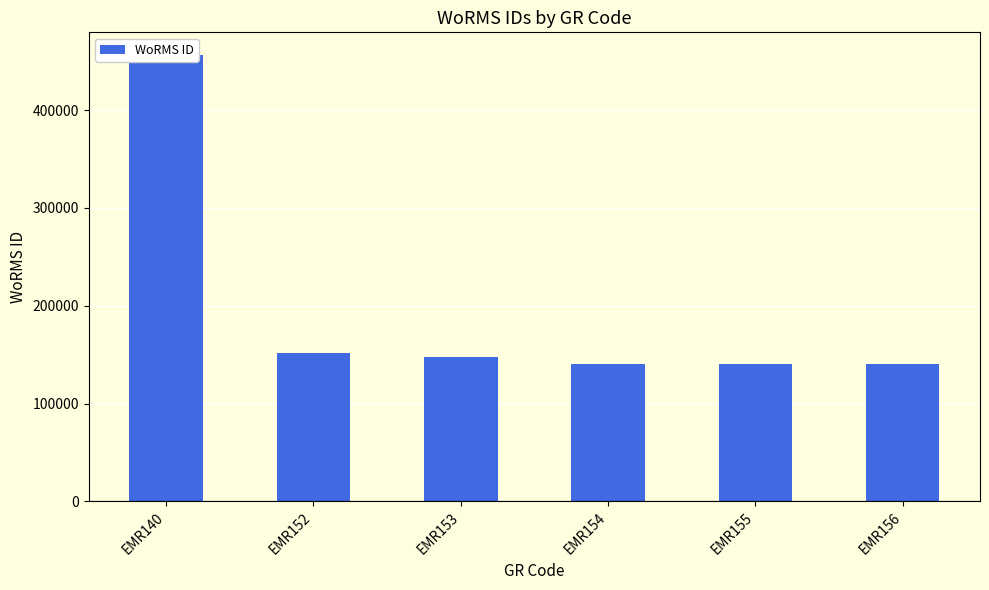

What is the ratio of the value at EMR156 to the value at EMR155?

1.0